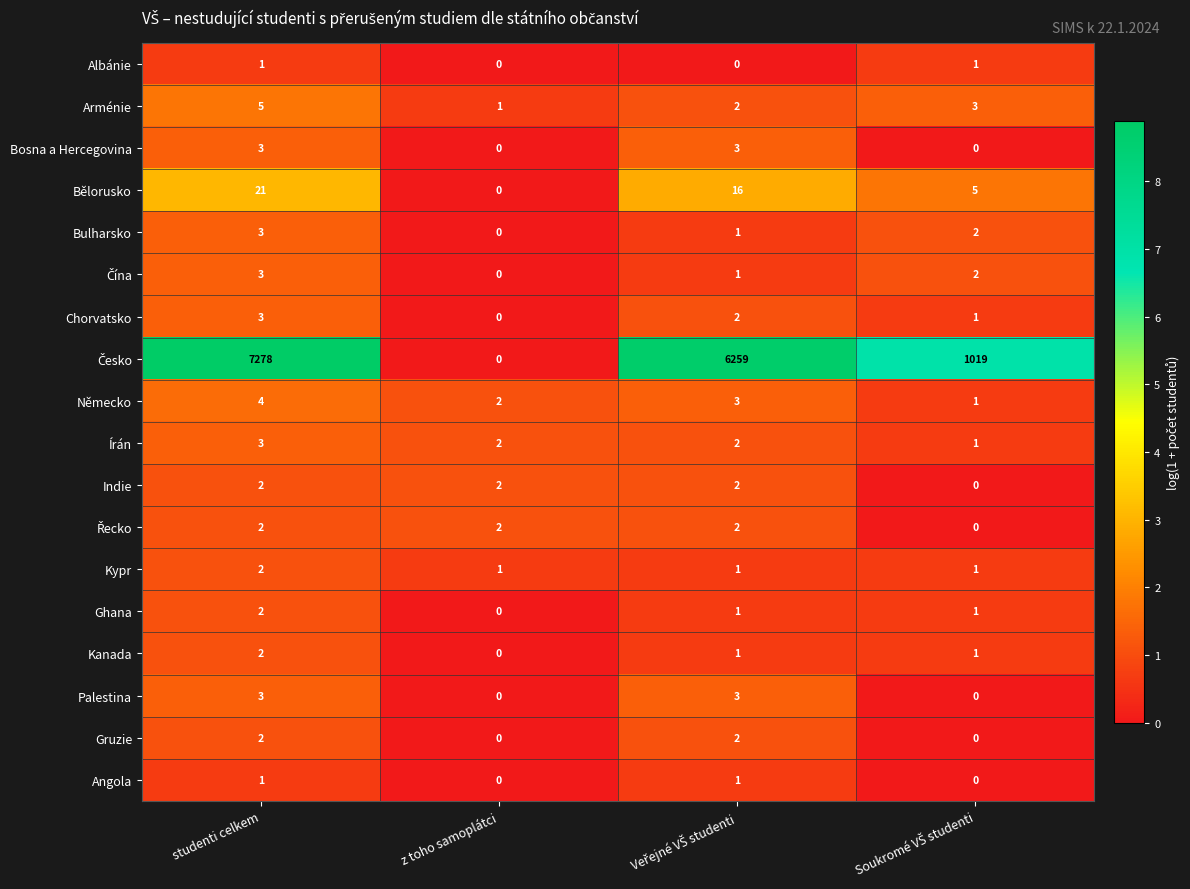

What is the sum of all Írán values?

8